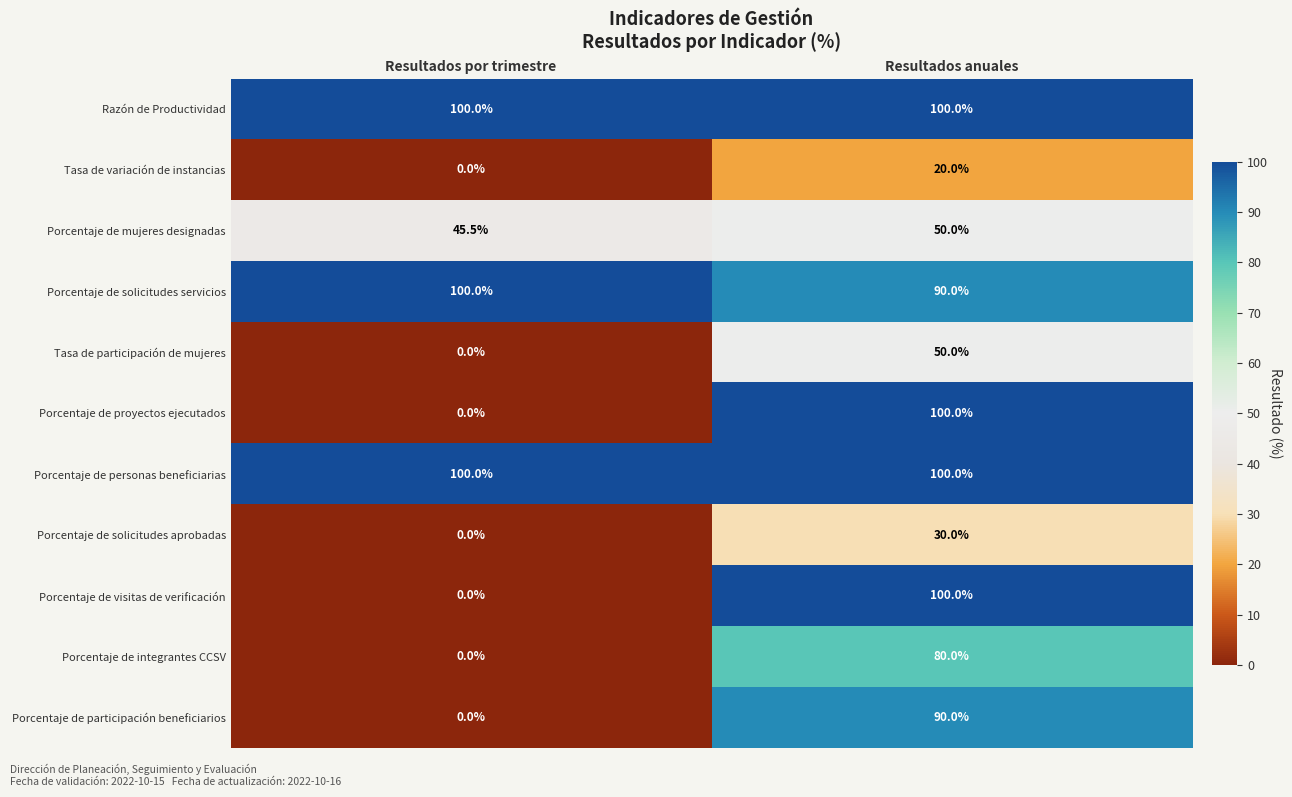

What is the greatest value displayed?

100.0